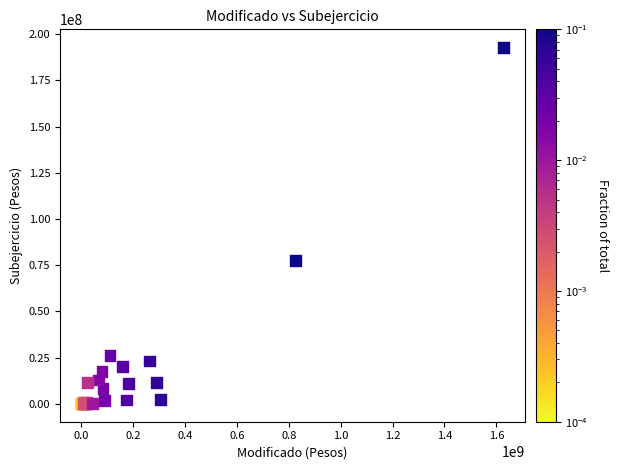

What Y value in the scatter plot is closest to 96489615?

77674187.8